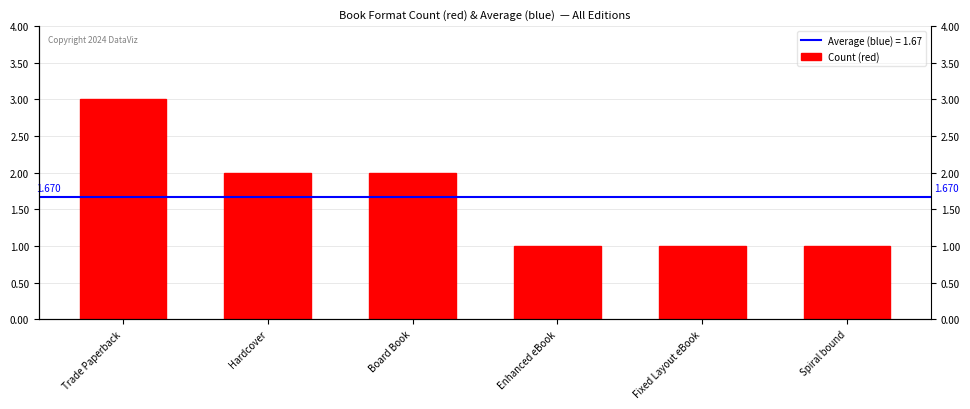

Reading left to right, what are all the values shown in this chart?

3	2	2	1	1	1